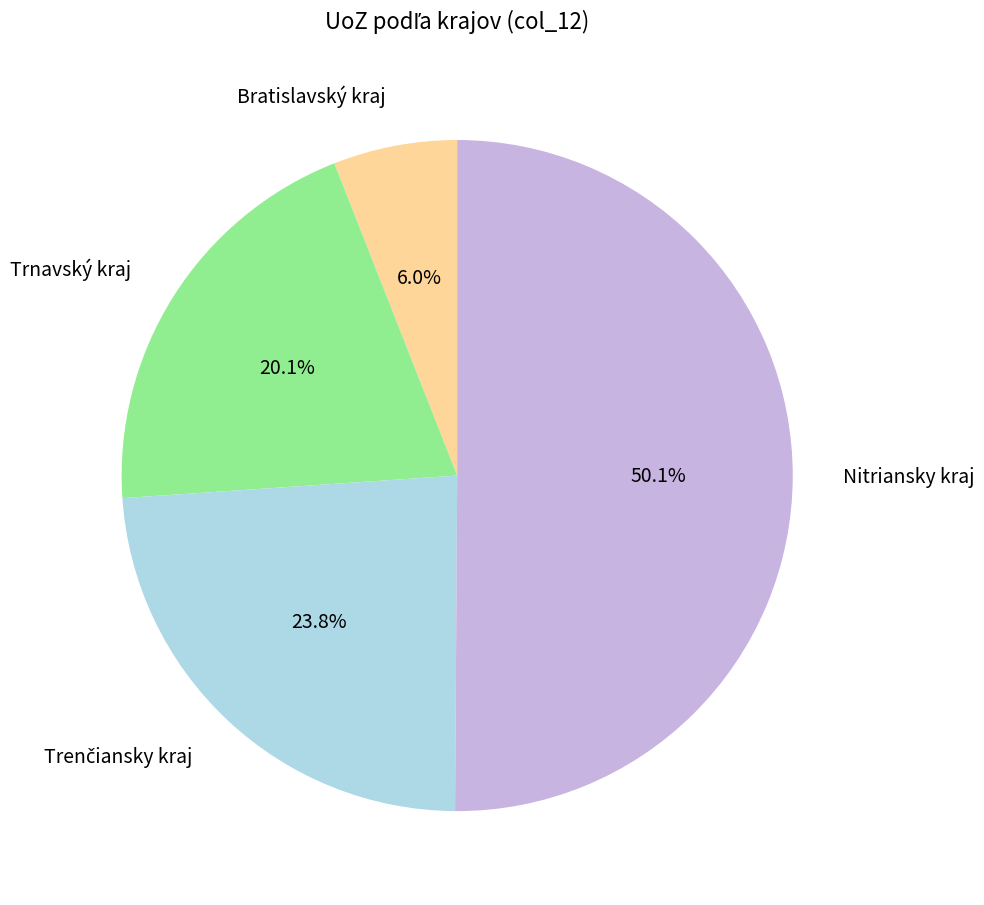

To the nearest percent, what percentage of the pie is Nitriansky kraj?

50%